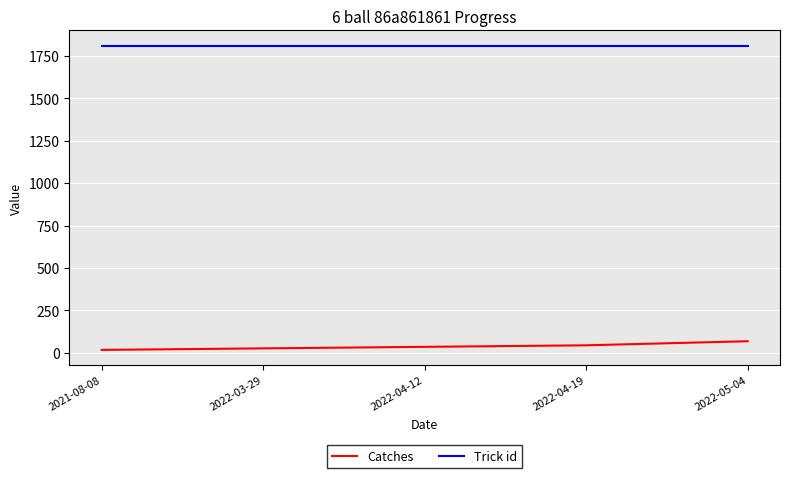

Reading right to left, what are all the values shown in this chart?

Catches: 2022-05-04=69	2022-04-19=45	2022-04-12=36	2022-03-29=27	2021-08-08=18
Trick id: 2022-05-04=1809	2022-04-19=1809	2022-04-12=1809	2022-03-29=1809	2021-08-08=1809